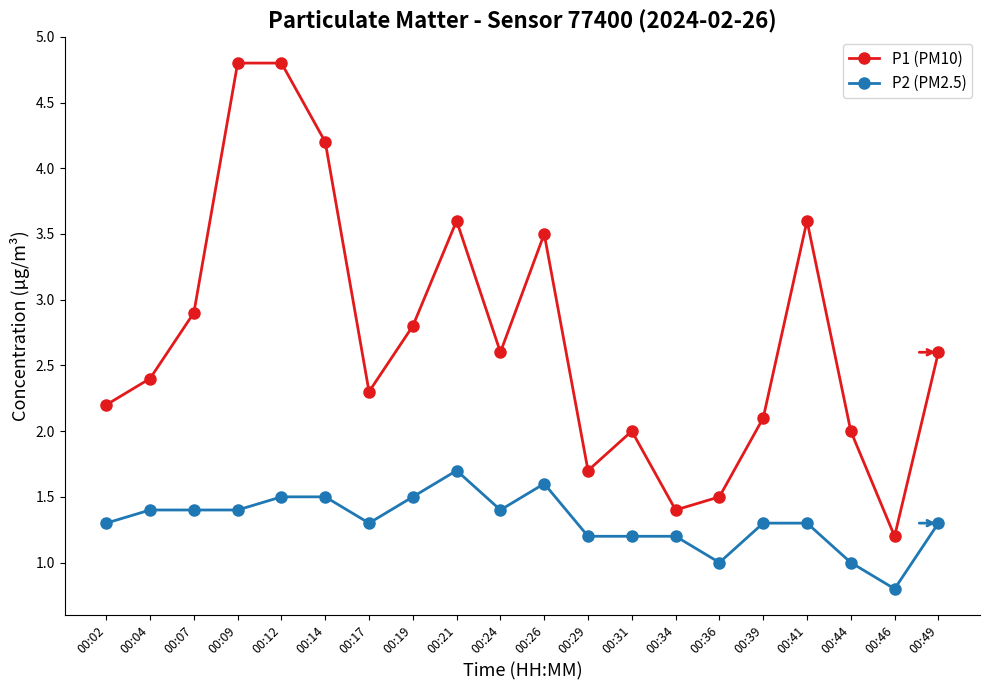

At 00:09, list the series in order from smallest to largest.

P2 (PM2.5), P1 (PM10)